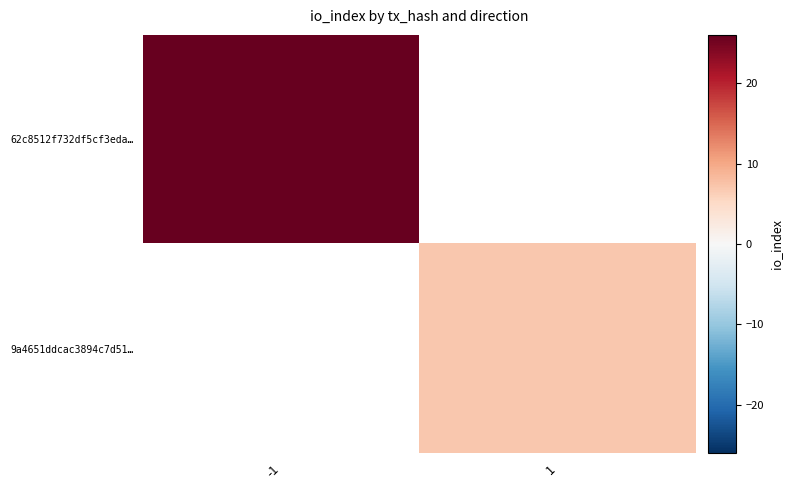

Count the number of data series in this chart.

2